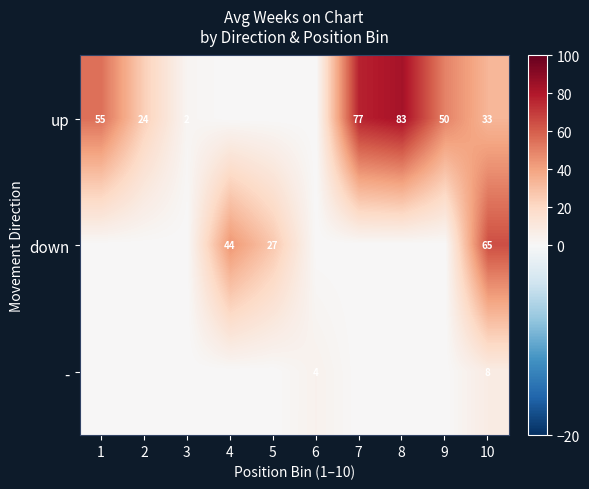

The value of up at 1 is 33. True or false?

False